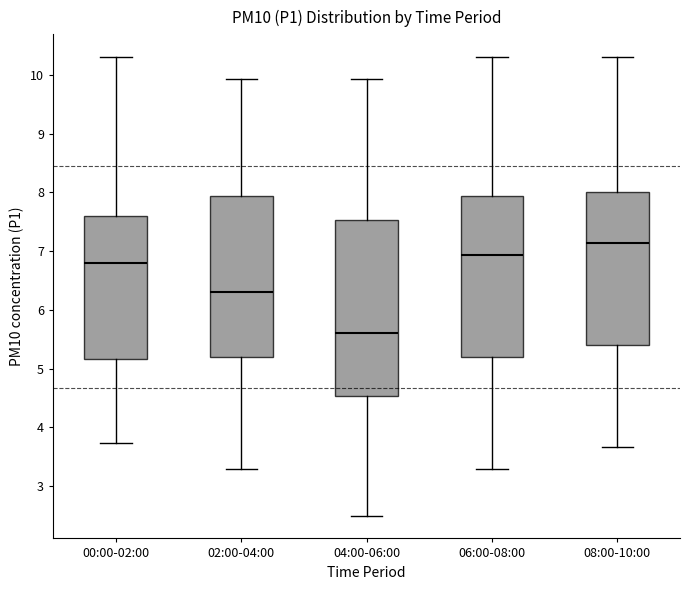

Where does the median line of the box for 06:00-08:00 sit on the y-axis? The values are not printed on the chart, so give them approximately, as read against the axis.

6.9